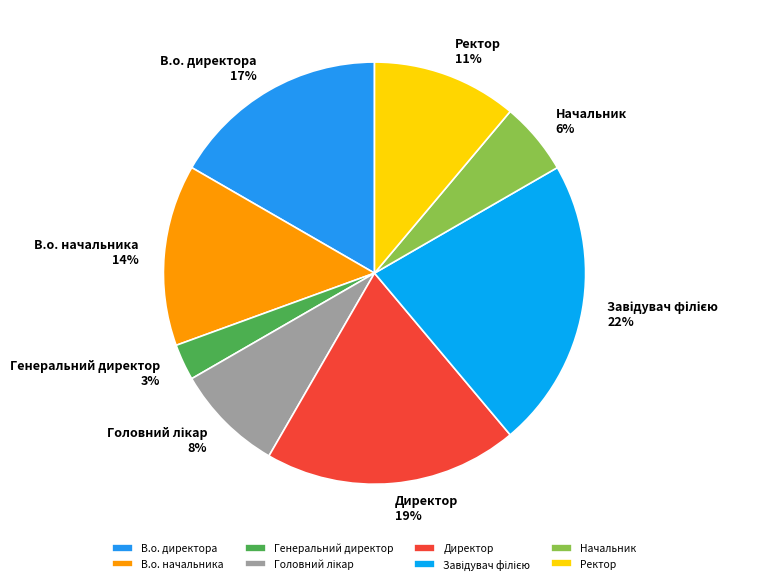

The В.о. начальника slice represents 14% of the pie. True or false?

True